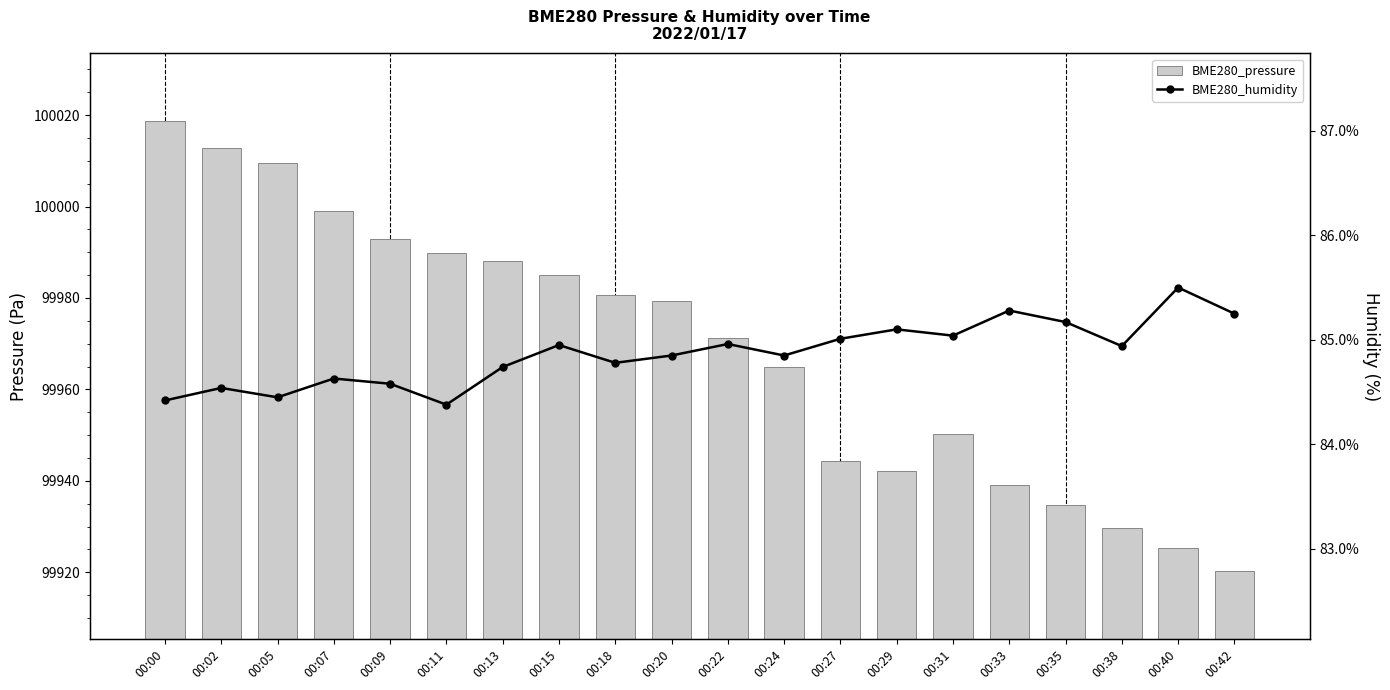

What are all the series names shown in the legend?

BME280_pressure, BME280_humidity